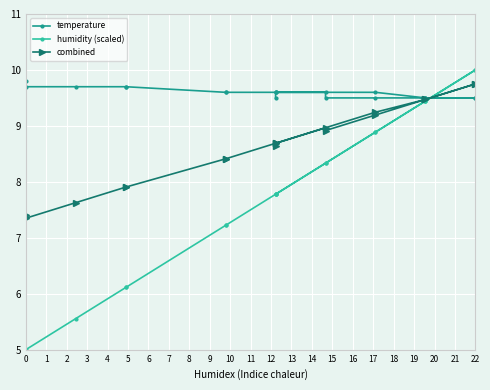

Between 10 and 18, which is larger?

18